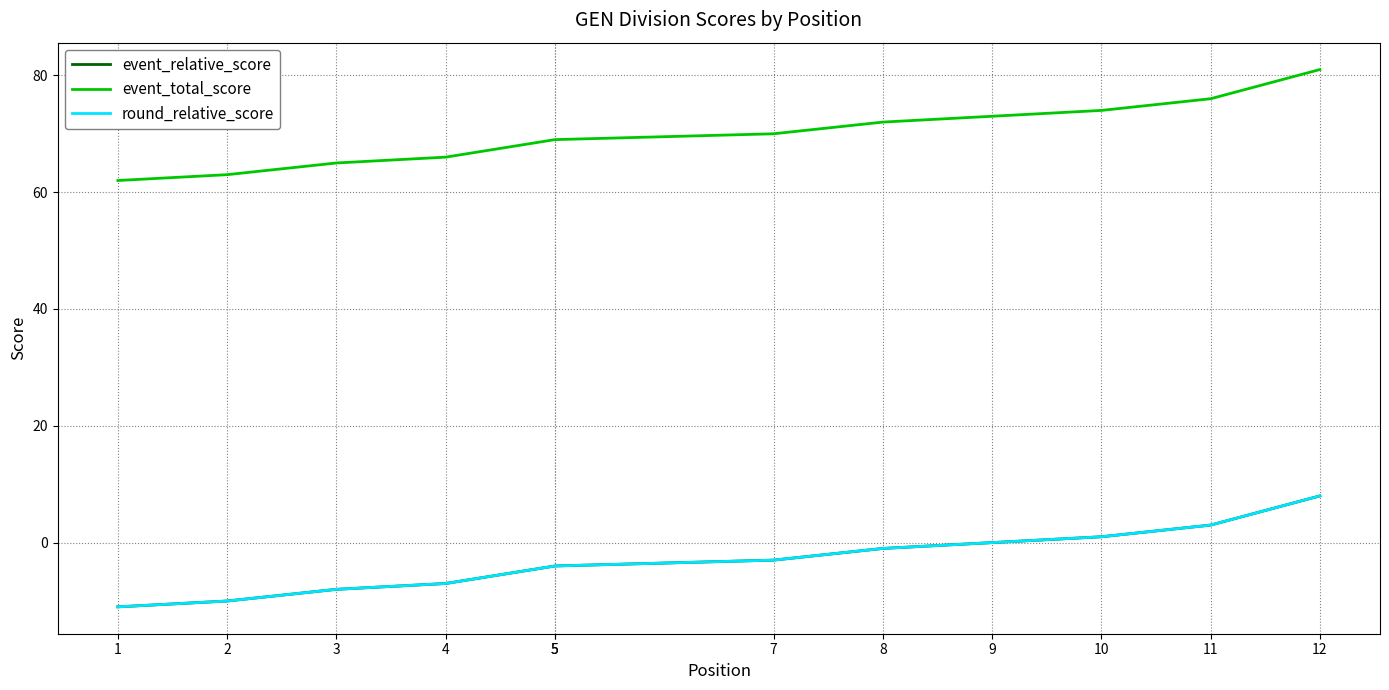

What is the maximum value shown in the chart?

81